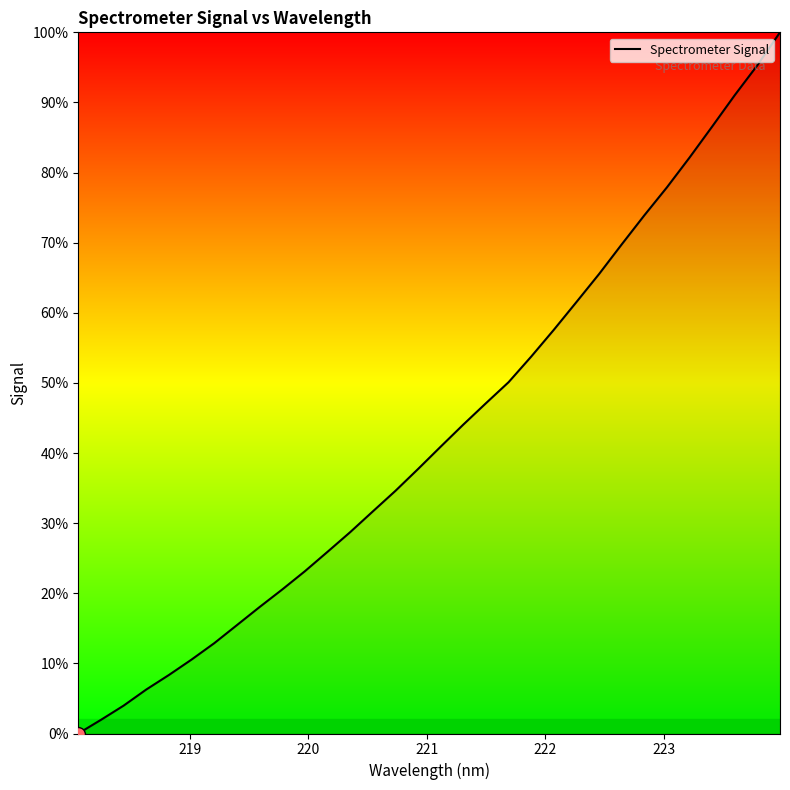

What is the maximum value shown in the chart?

100.0